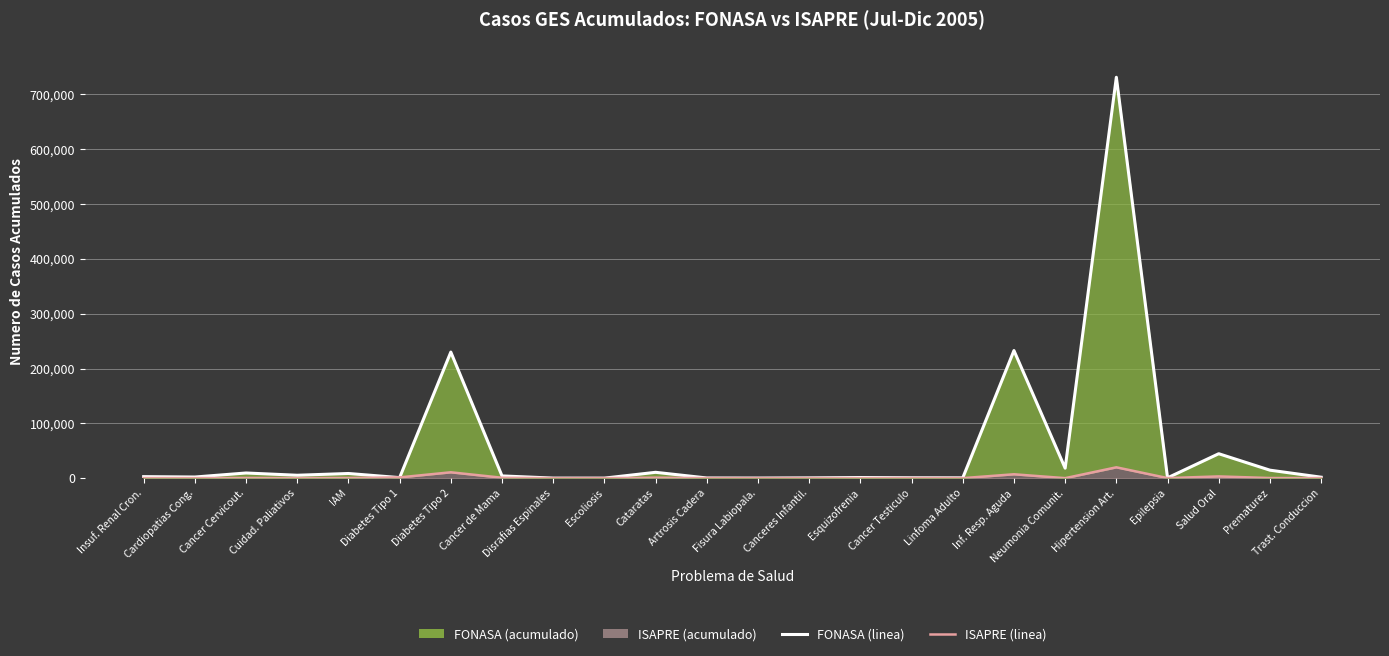

In FONASA (line), how many points are lower than both neighbors (excluding endpoints)?

8